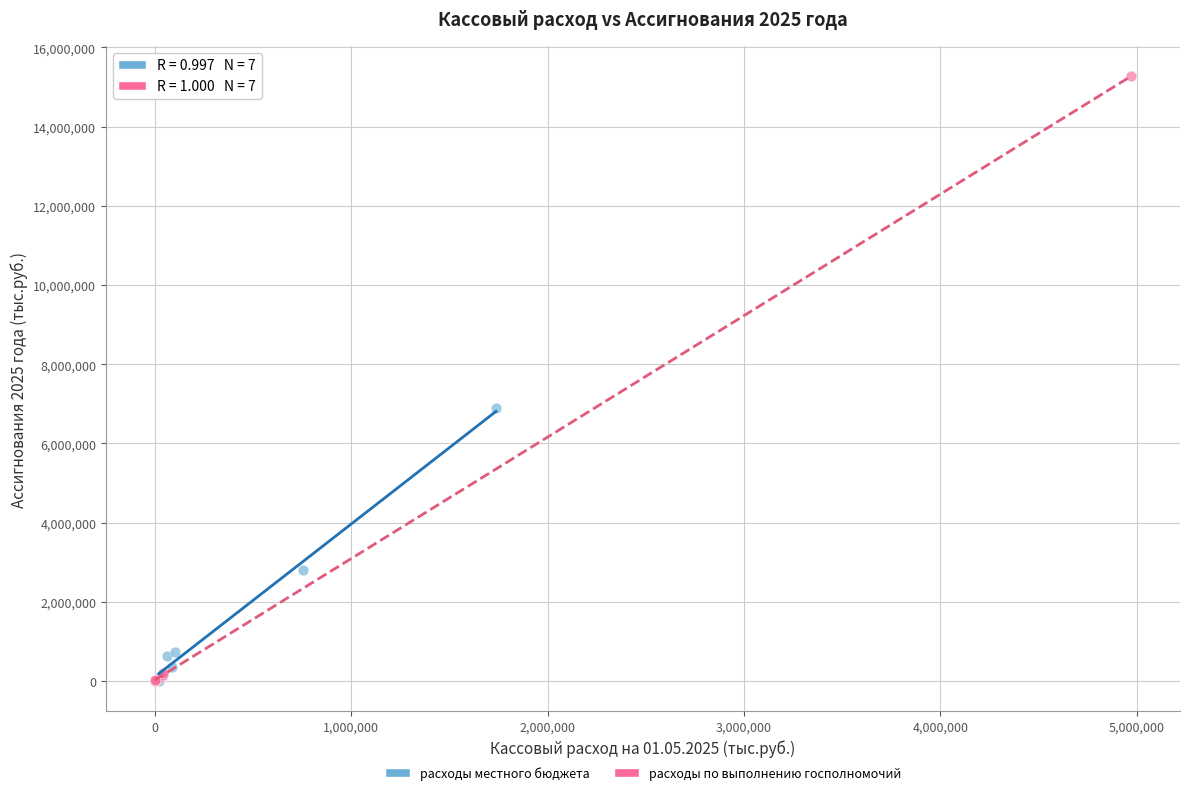

Which series has the largest Y range (max minus min)?

расходы по выполнению госполномочий